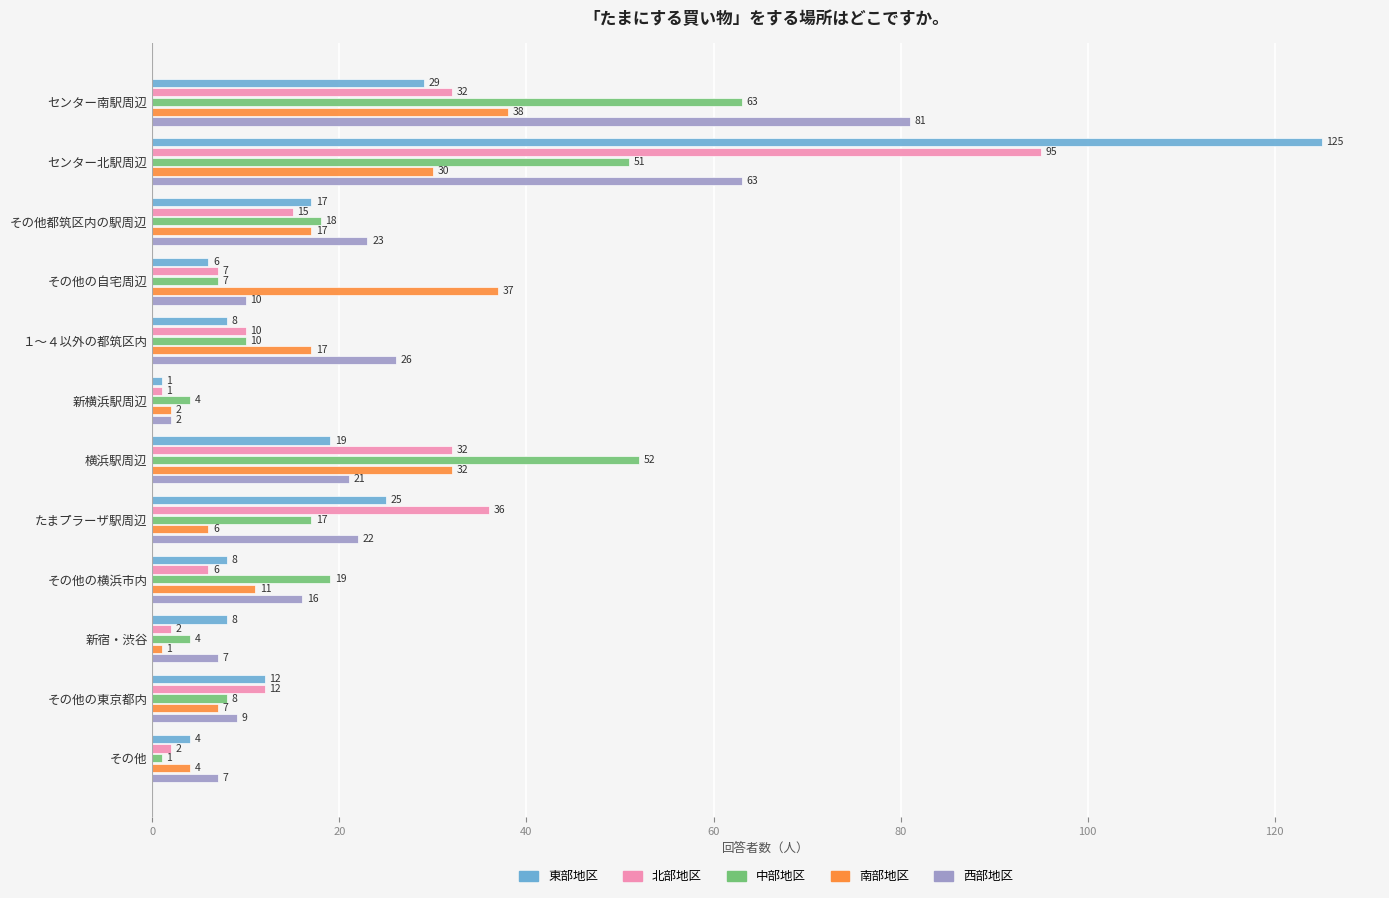

What is the approximate value of 中部地区 at その他の自宅周辺?

7